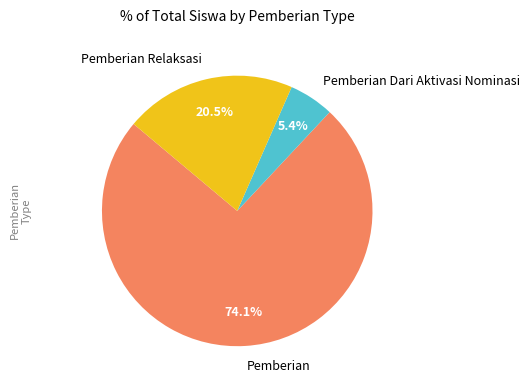

How many segments does this pie chart have?

3